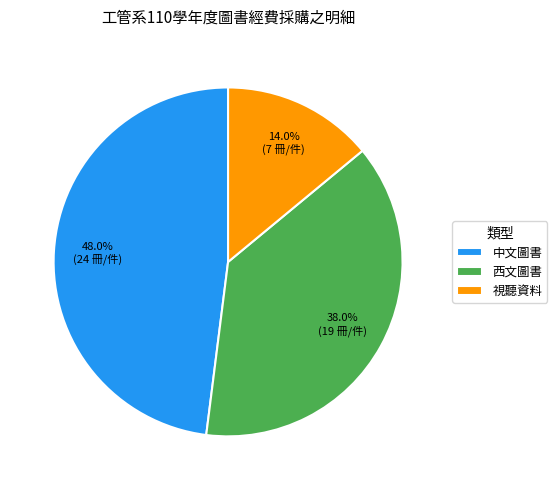

Which category has the smallest portion of the pie?

視聽資料